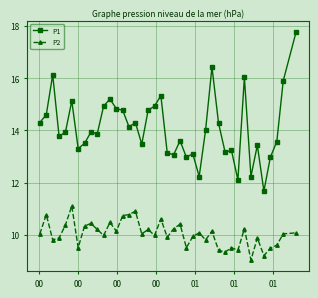

Which series has the largest range (max minus min)?

P1